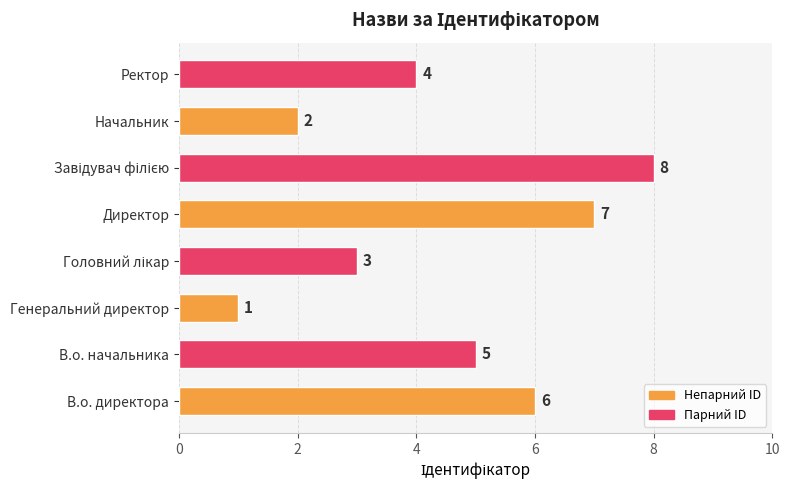

What is the greatest value displayed?

8